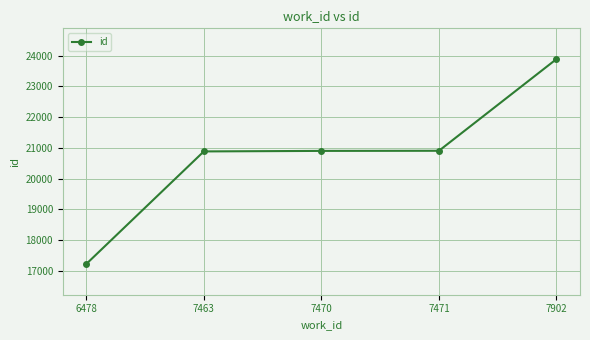

What is the difference between the maximum and minimum values?

6659